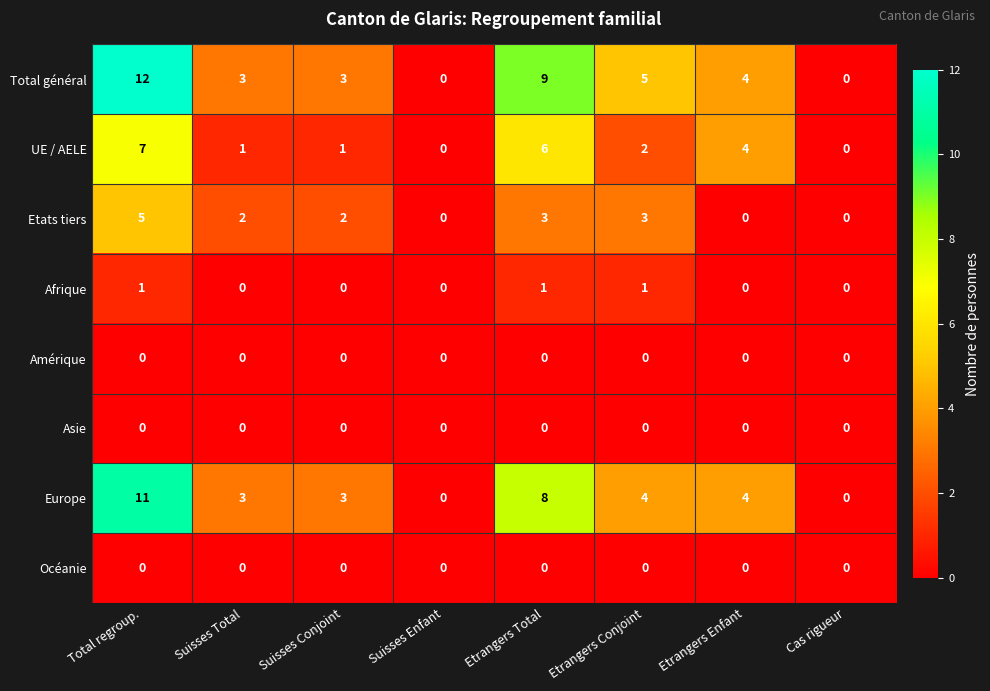

What is the difference between the maximum and minimum values in the Europe series?

11